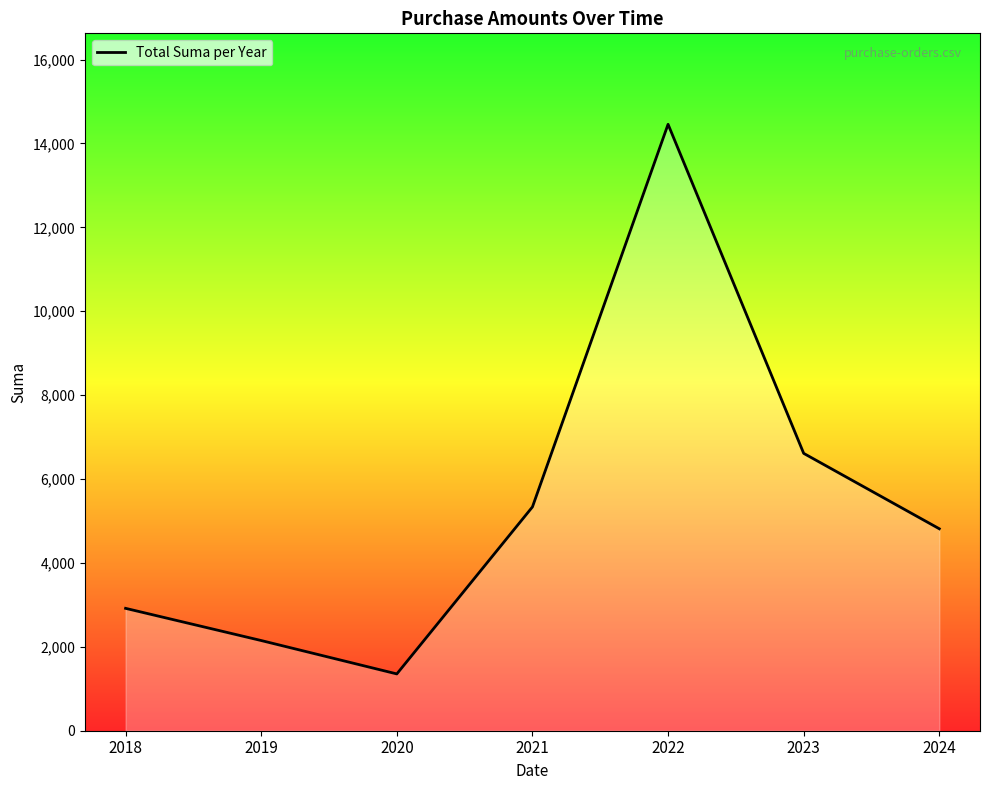

Count the number of data series in this chart.

1